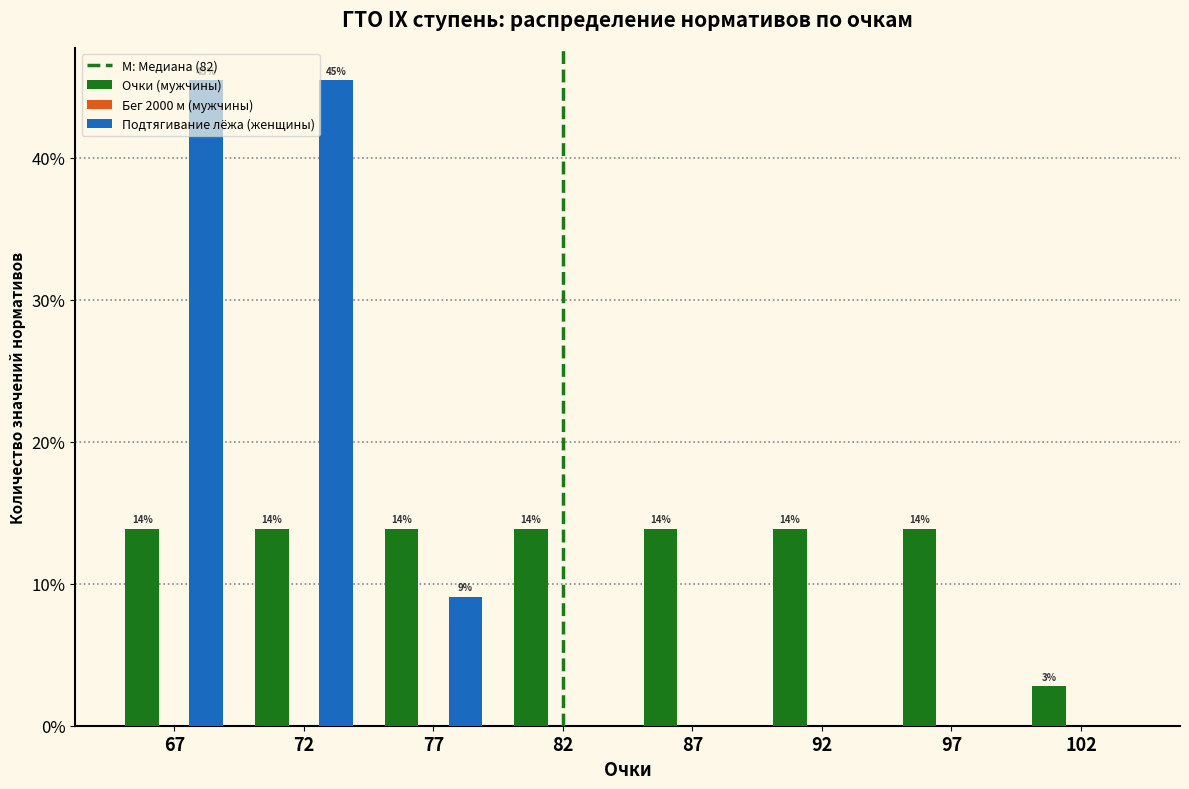

Does the chart contain stacked bars?

No